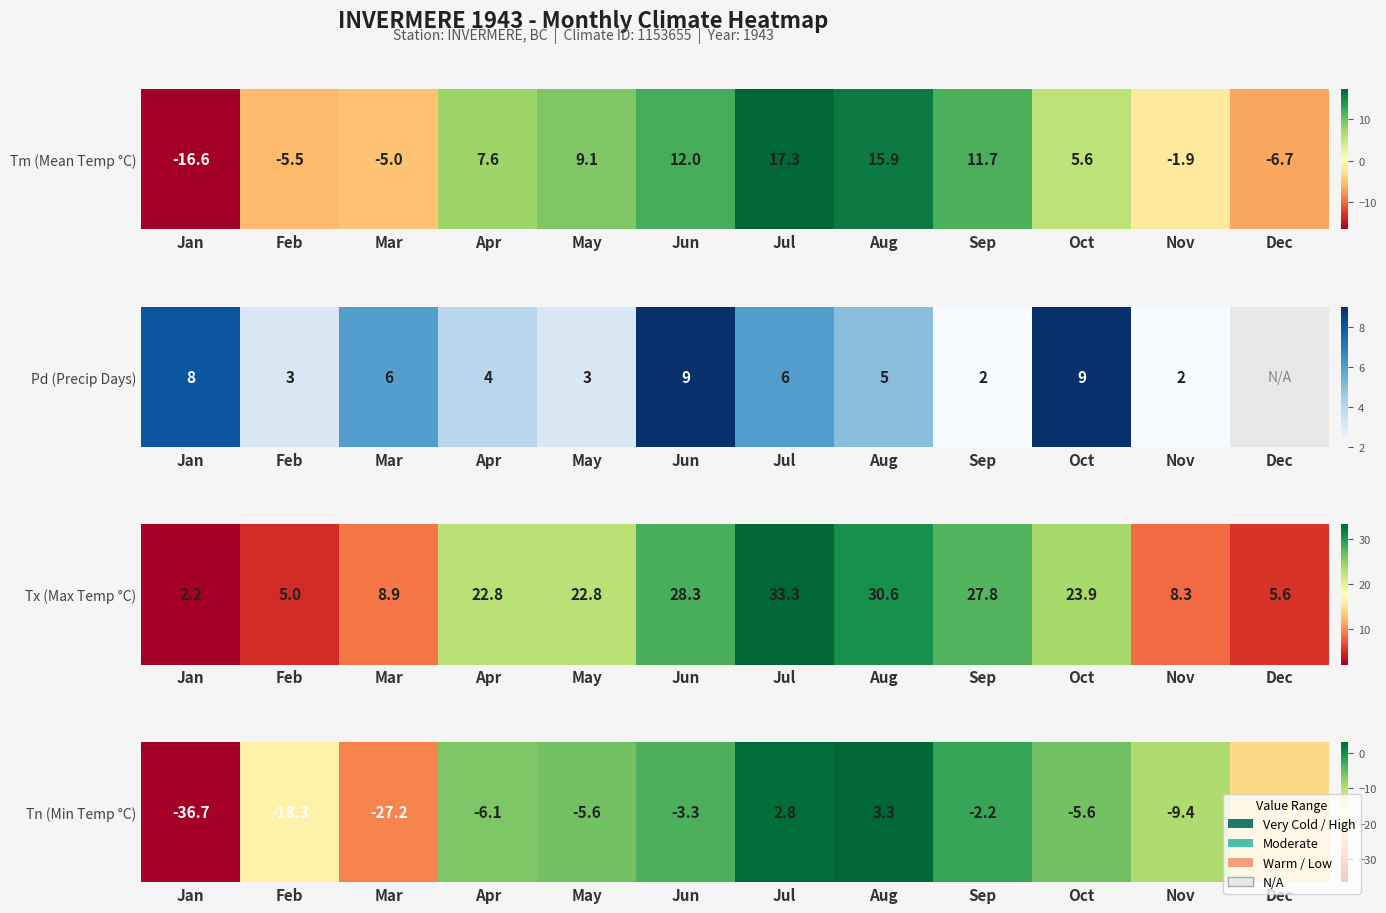

The value at Nov is -9.4. True or false?

True